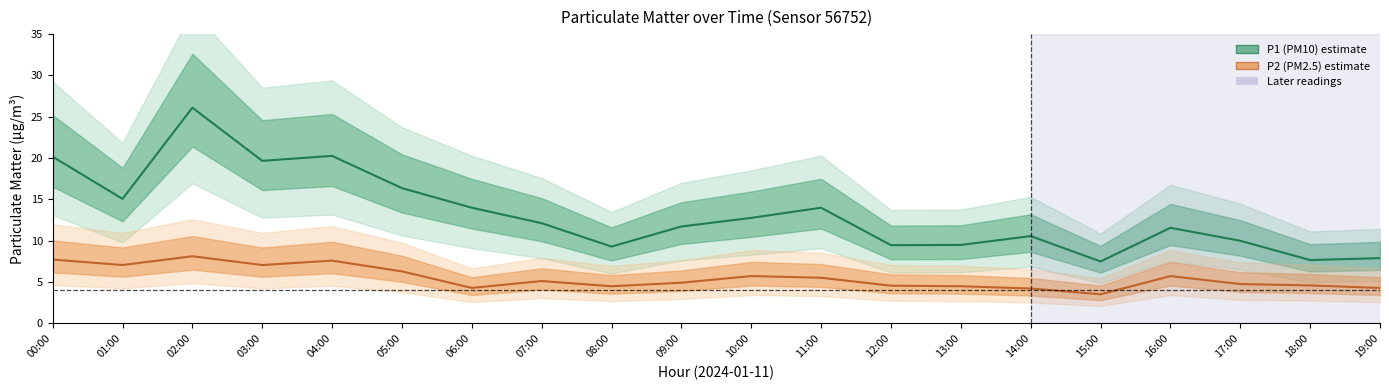

What value does the P2 (PM2.5) series have at 03:00?

7.1